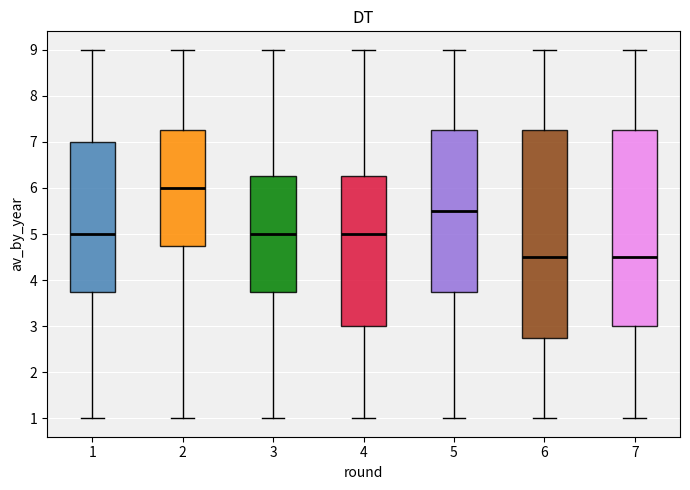

Which box has the highest median line?

2